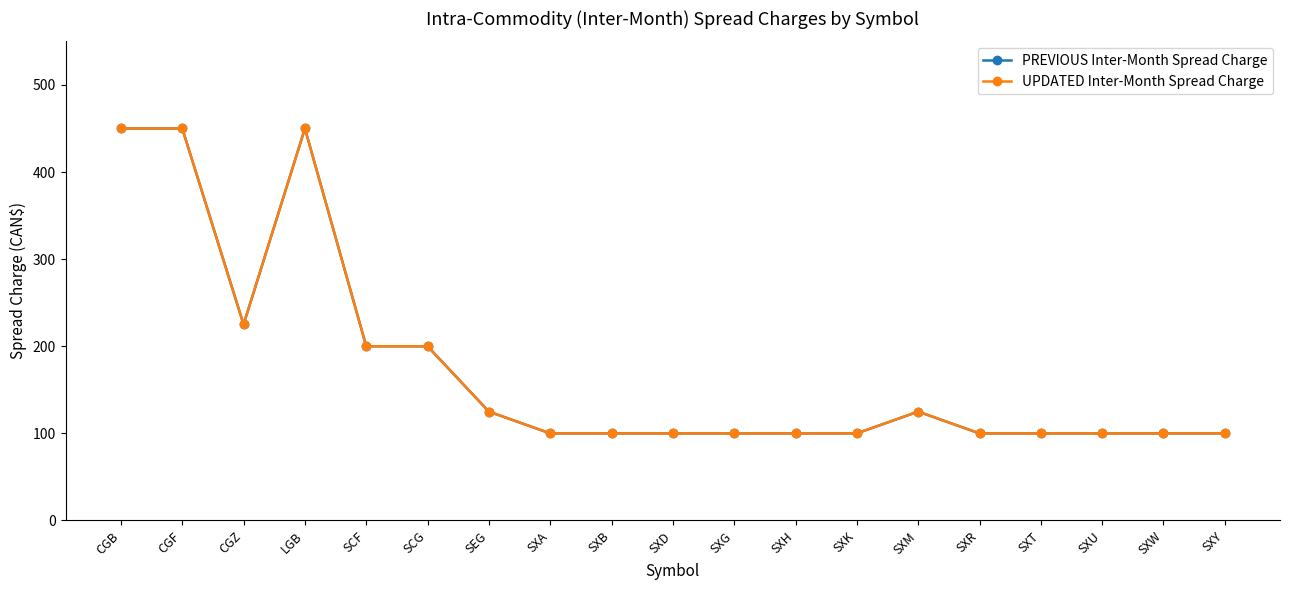

Which label corresponds to the largest value in the chart?

CGB